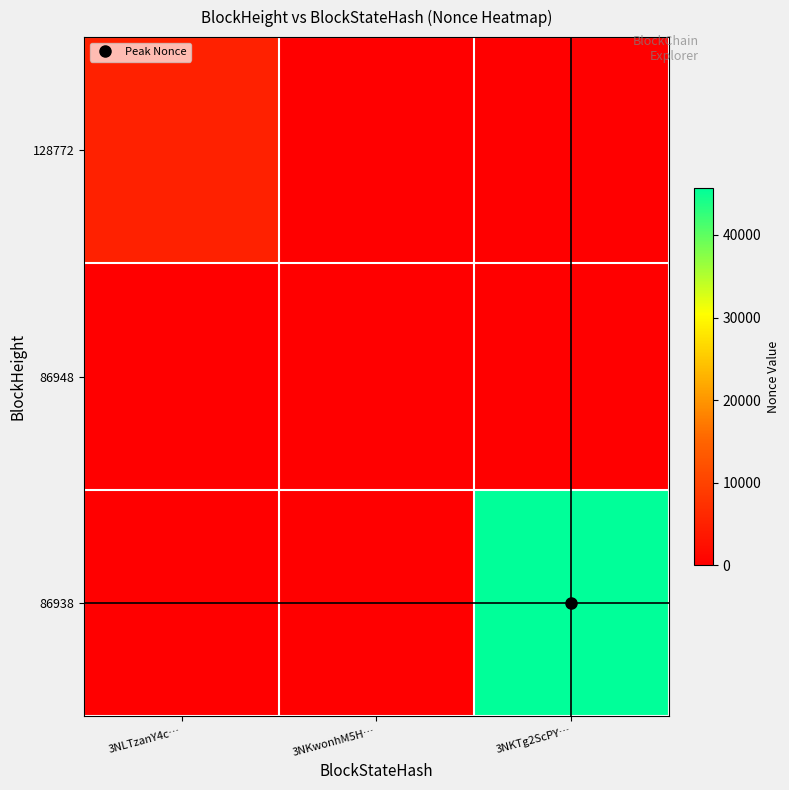

Reading left to right, extract all data points from this chart.

128772: 3NLTzanY4c…=5072	3NKwonhM5H…=0	3NKTg2ScPY…=0
86948: 3NLTzanY4c…=0	3NKwonhM5H…=0	3NKTg2ScPY…=0
86938: 3NLTzanY4c…=0	3NKwonhM5H…=0	3NKTg2ScPY…=45688